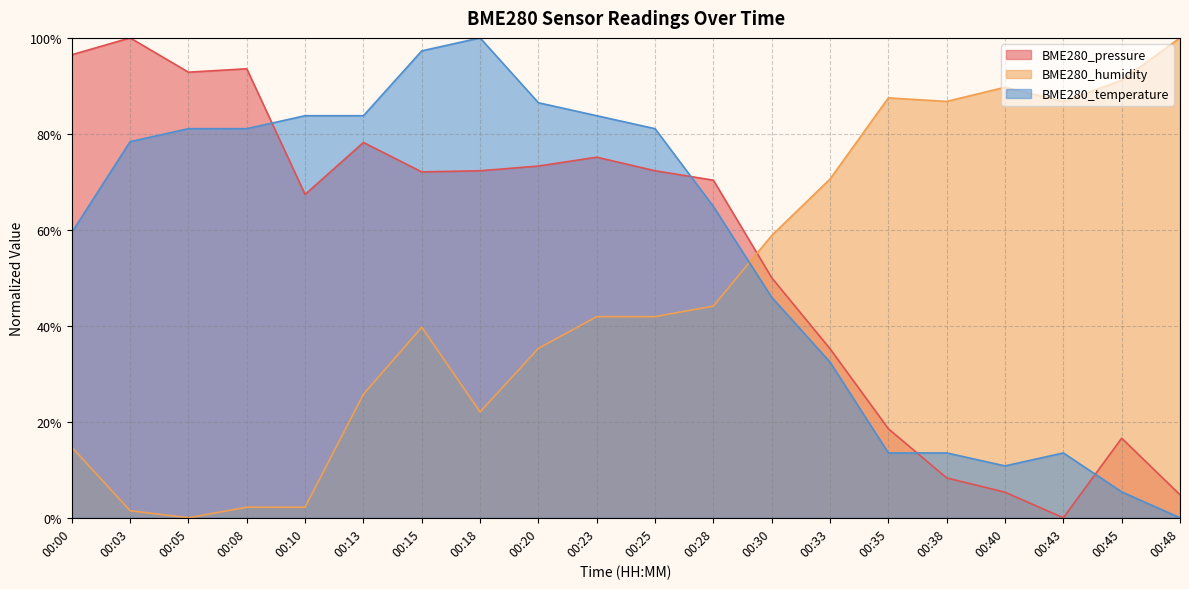

What is the average value of the BME280_humidity series?

0.5